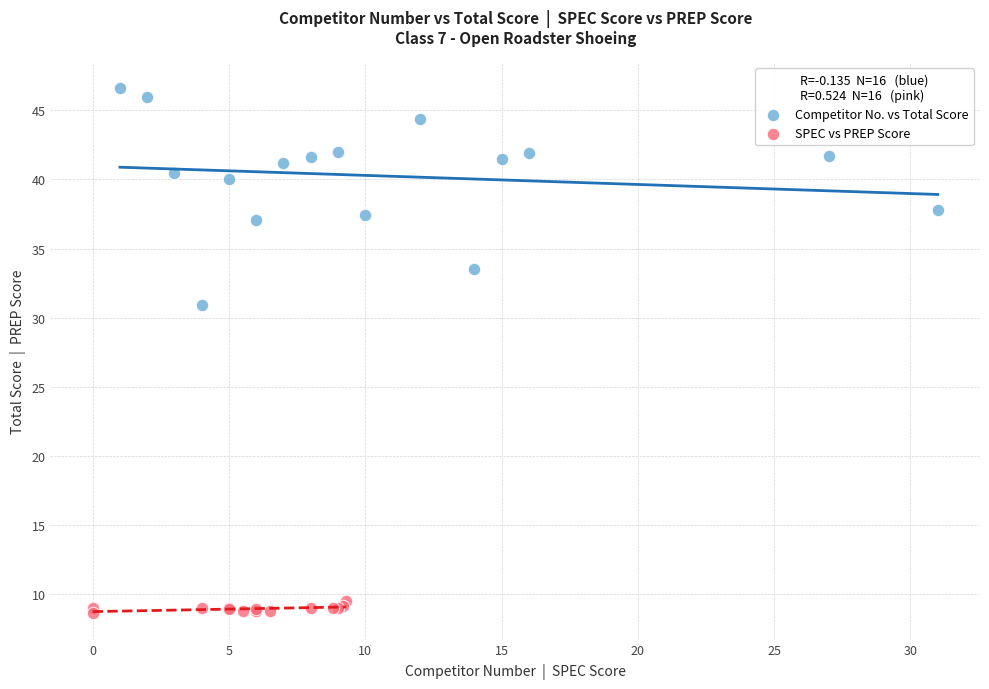

Which series reaches the maximum Y coordinate?

Competitor No. vs Total Score